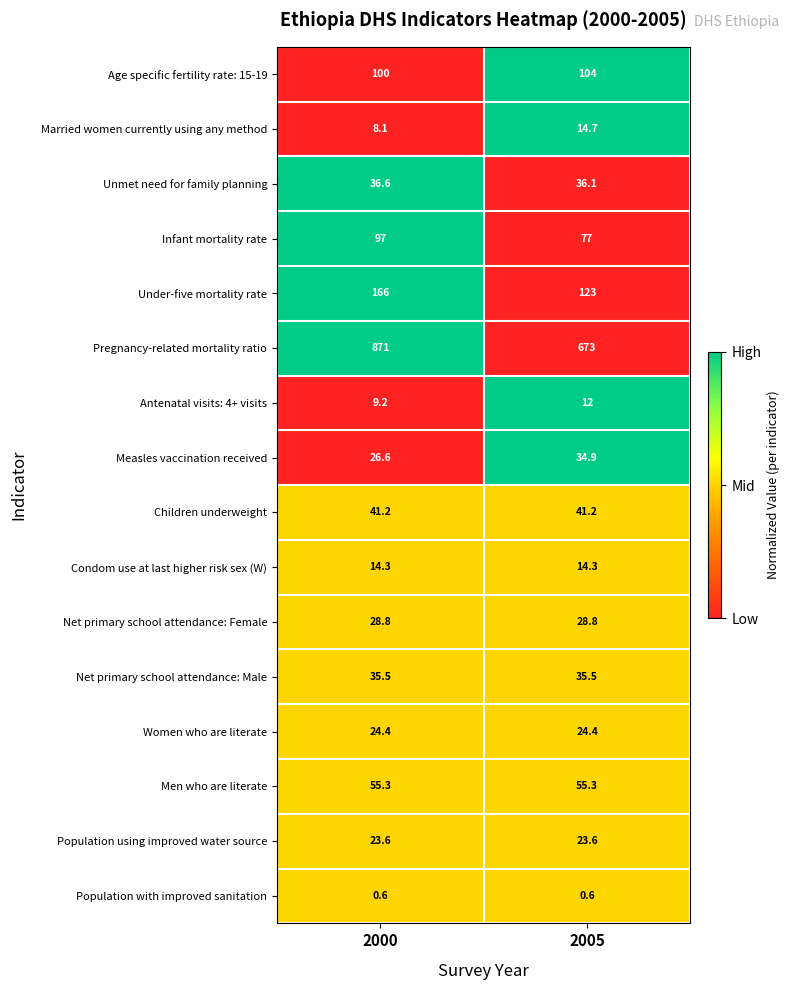

Is it true that Measles vaccination received equals 34.9 at 2005?

True